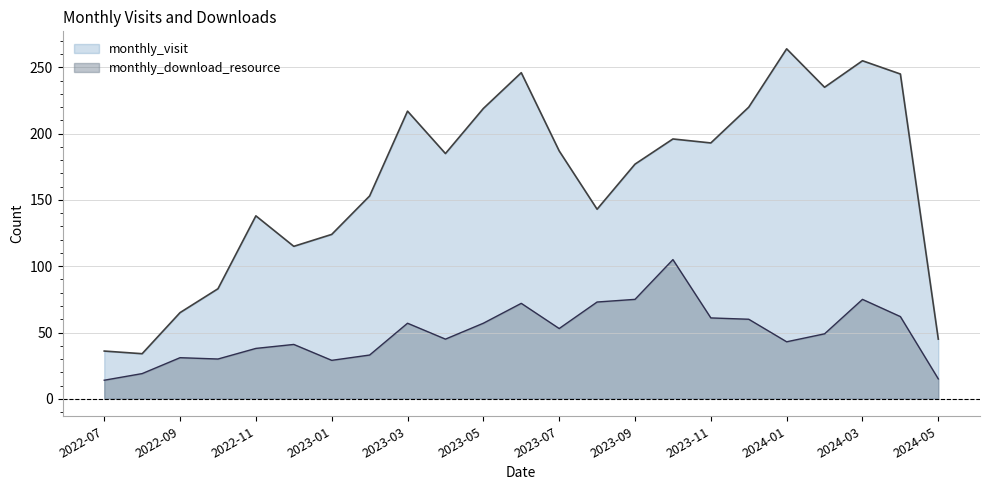

At which label is monthly_download_resource closest to 59?

2023-12